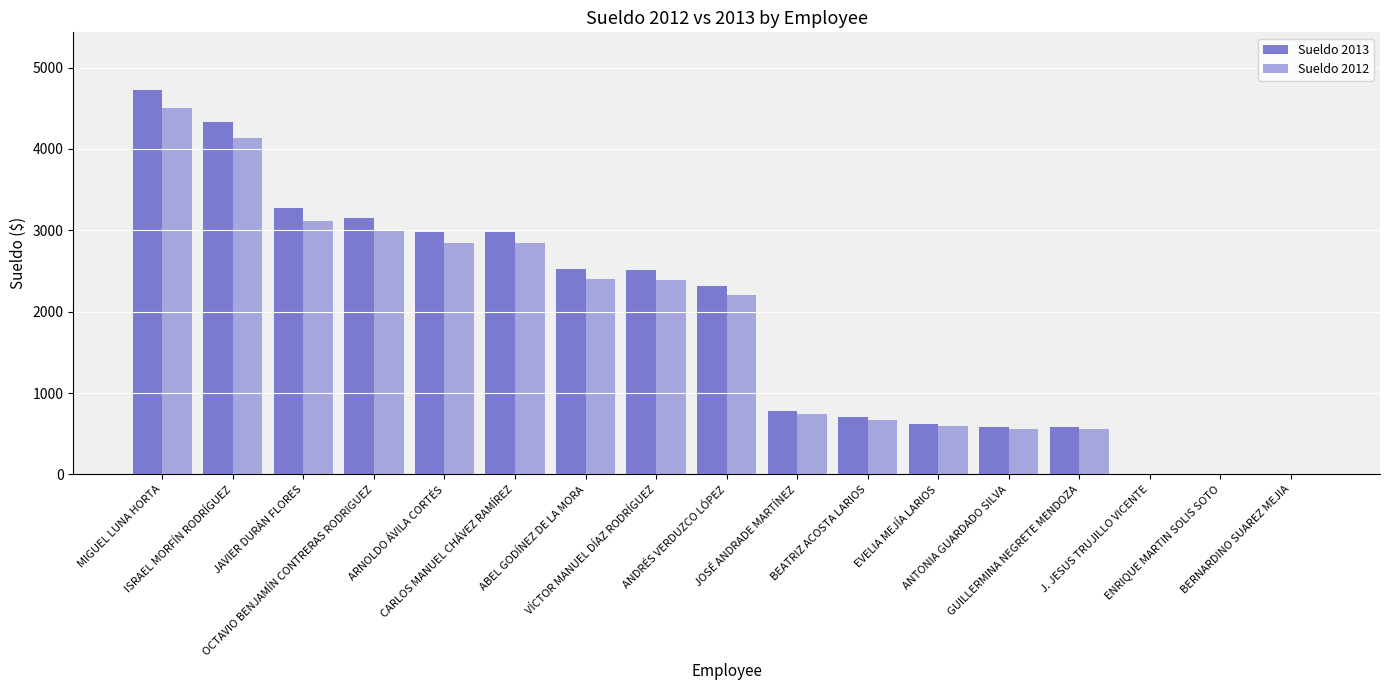

Where is Sueldo 2012 nearest to the value 2250?

ANDRÉS VERDUZCO LÓPEZ